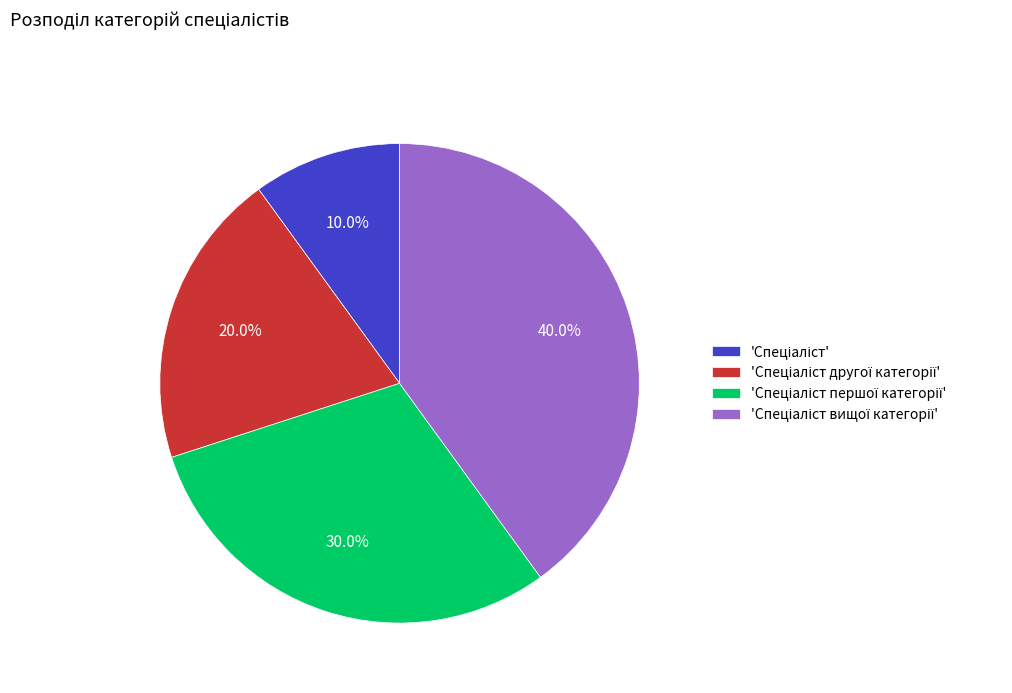

Is there a majority slice in this chart?

No